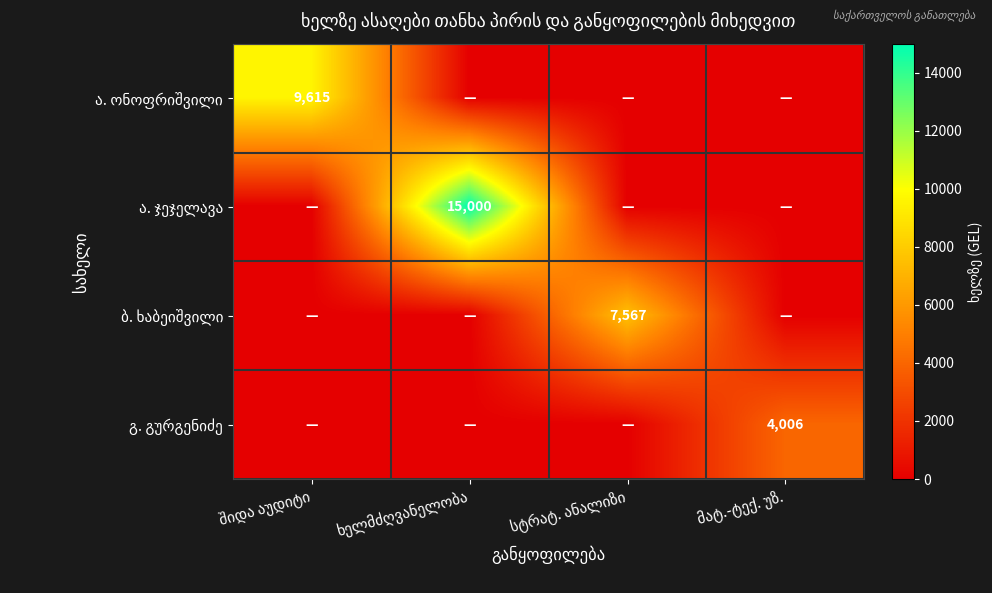

True or false: გ. გურგენიძე has a value of -1894.0 at შიდა აუდიტი.

False